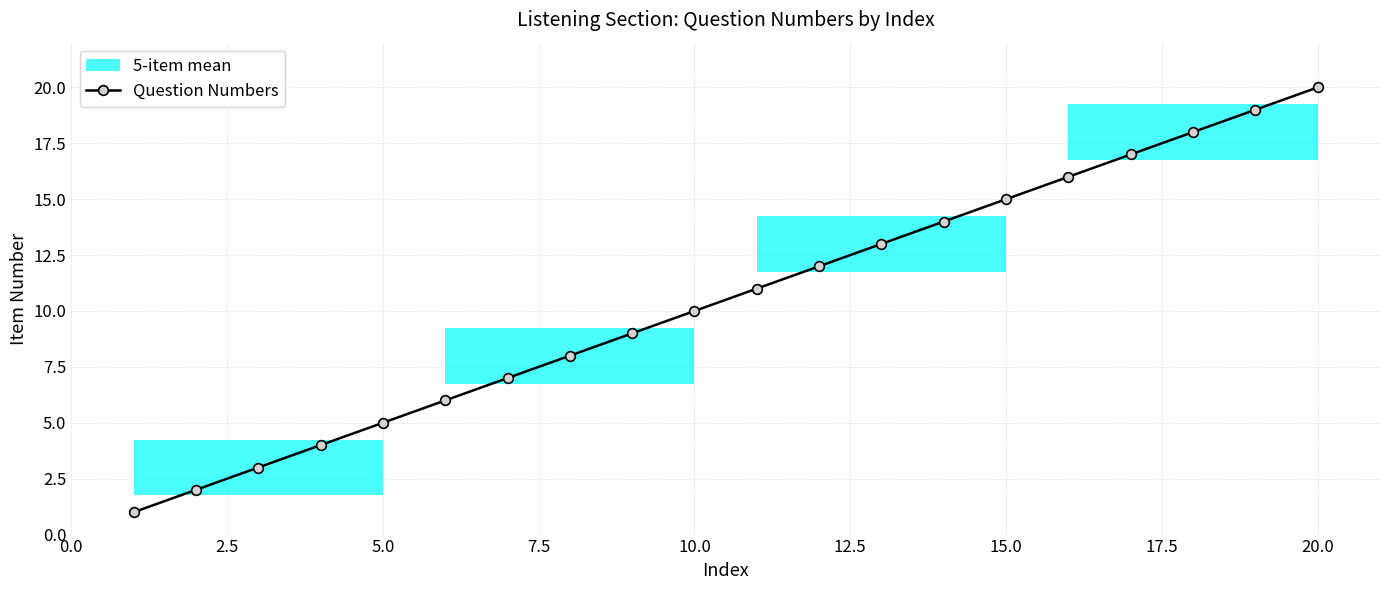

What is the maximum value shown in the chart?

20